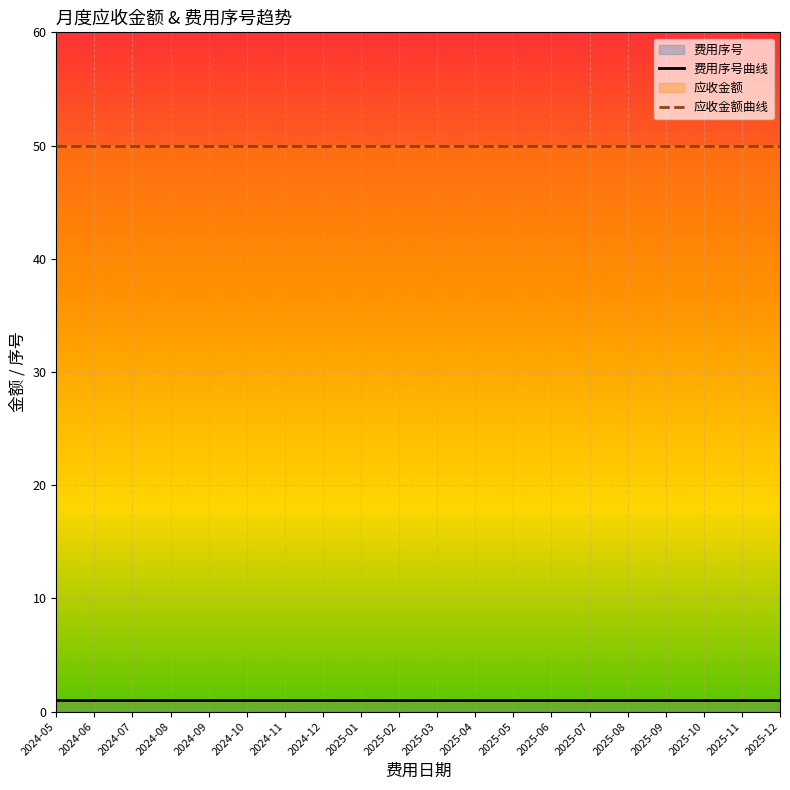

Reading left to right, transcribe all the data shown in this chart.

费用序号曲线: 2024-05=1	2024-06=1	2024-07=1	2024-08=1	2024-09=1	2024-10=1	2024-11=1	2024-12=1	2025-01=1	2025-02=1	2025-03=1	2025-04=1	2025-05=1	2025-06=1	2025-07=1	2025-08=1	2025-09=1	2025-10=1	2025-11=1	2025-12=1
应收金额曲线: 2024-05=50	2024-06=50	2024-07=50	2024-08=50	2024-09=50	2024-10=50	2024-11=50	2024-12=50	2025-01=50	2025-02=50	2025-03=50	2025-04=50	2025-05=50	2025-06=50	2025-07=50	2025-08=50	2025-09=50	2025-10=50	2025-11=50	2025-12=50